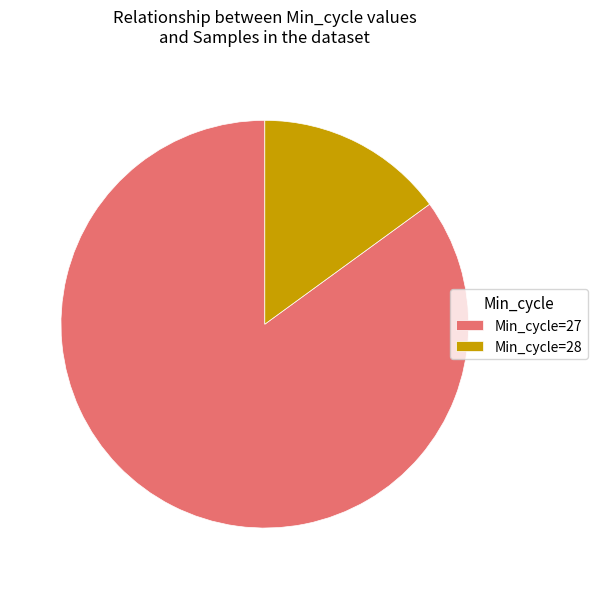

Is it true that Min_cycle=28 is 15% of the pie?

True